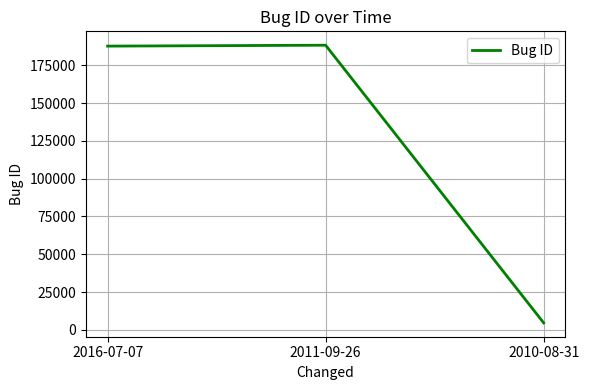

What is the sum of all values?

380468